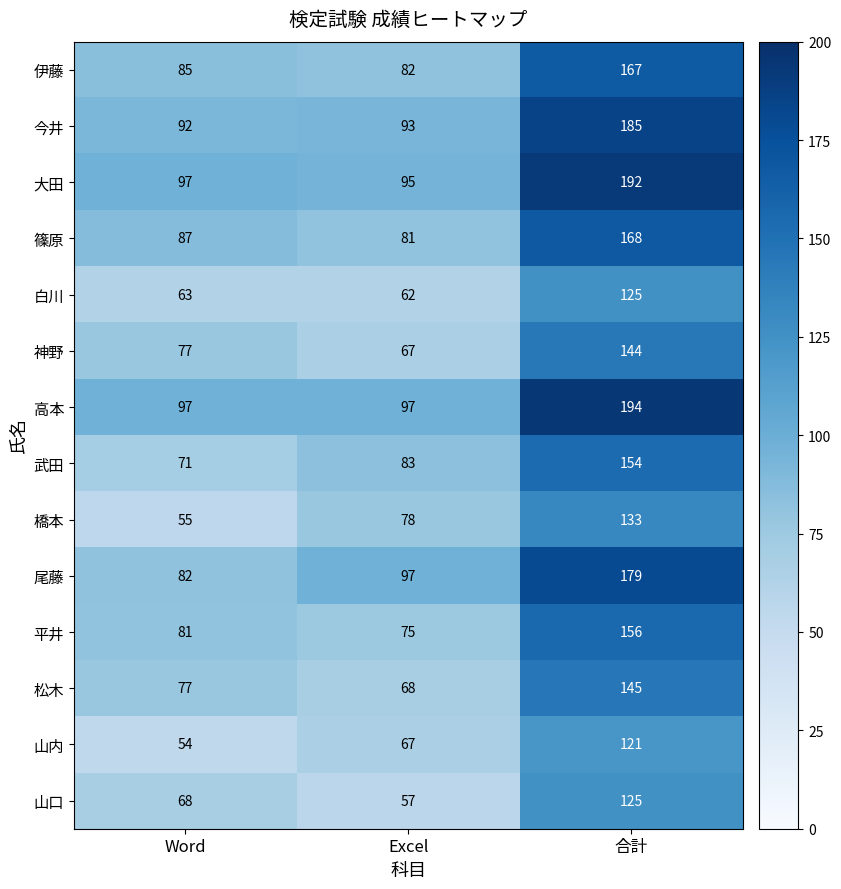

What is the approximate value of 白川 at Excel, to the nearest 10?

60